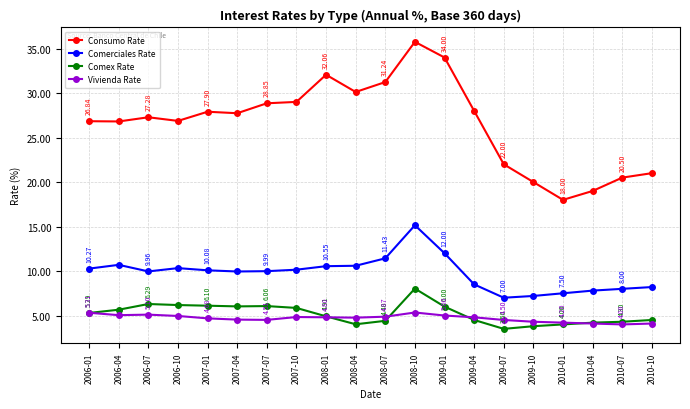

What is the difference between the second highest and second lowest values in the Comex Rate series?

2.5